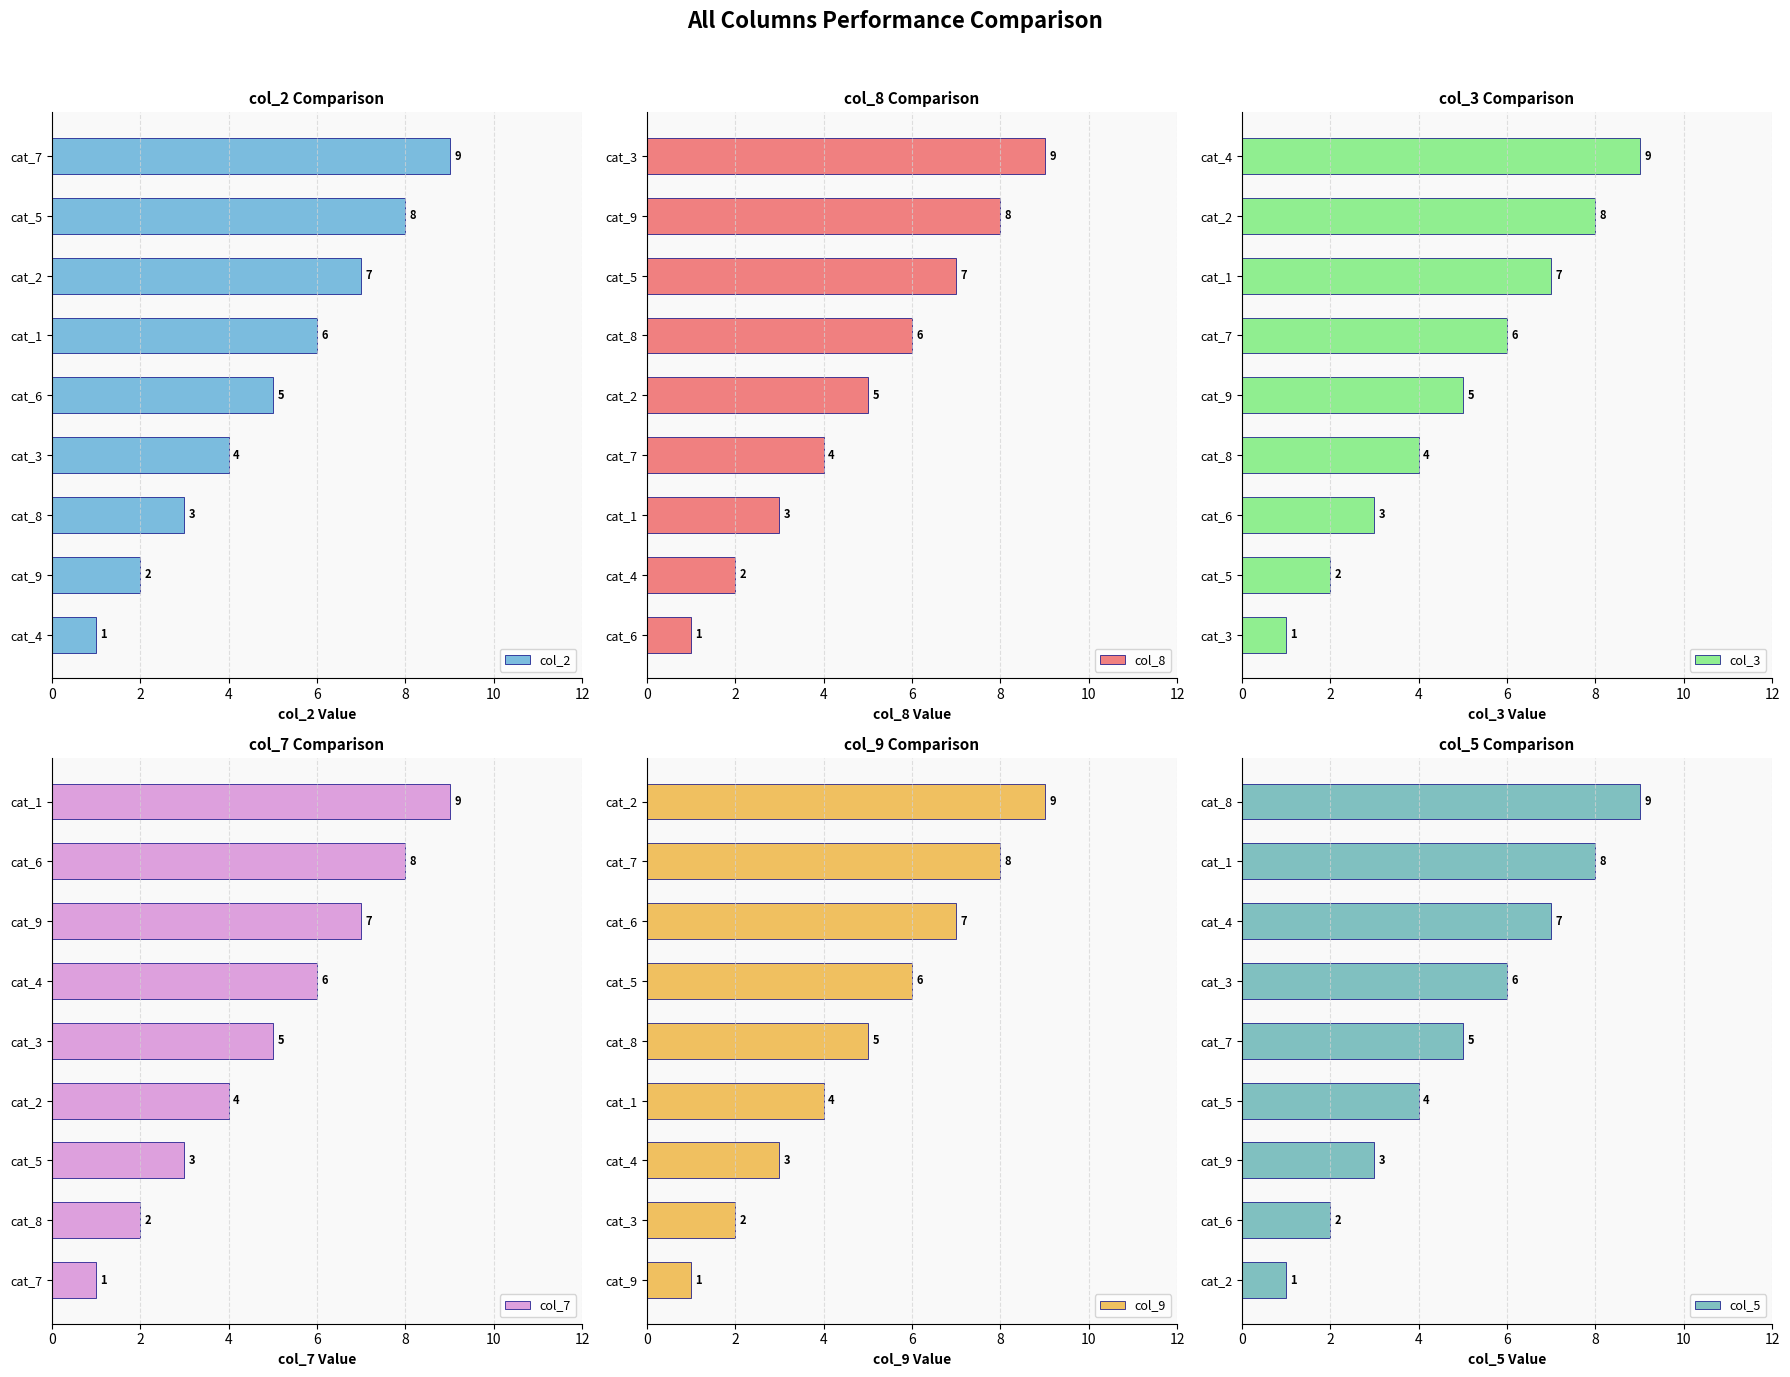

List the labels in order of col_8 value, smallest first.

cat_6, cat_4, cat_1, cat_7, cat_2, cat_8, cat_5, cat_9, cat_3